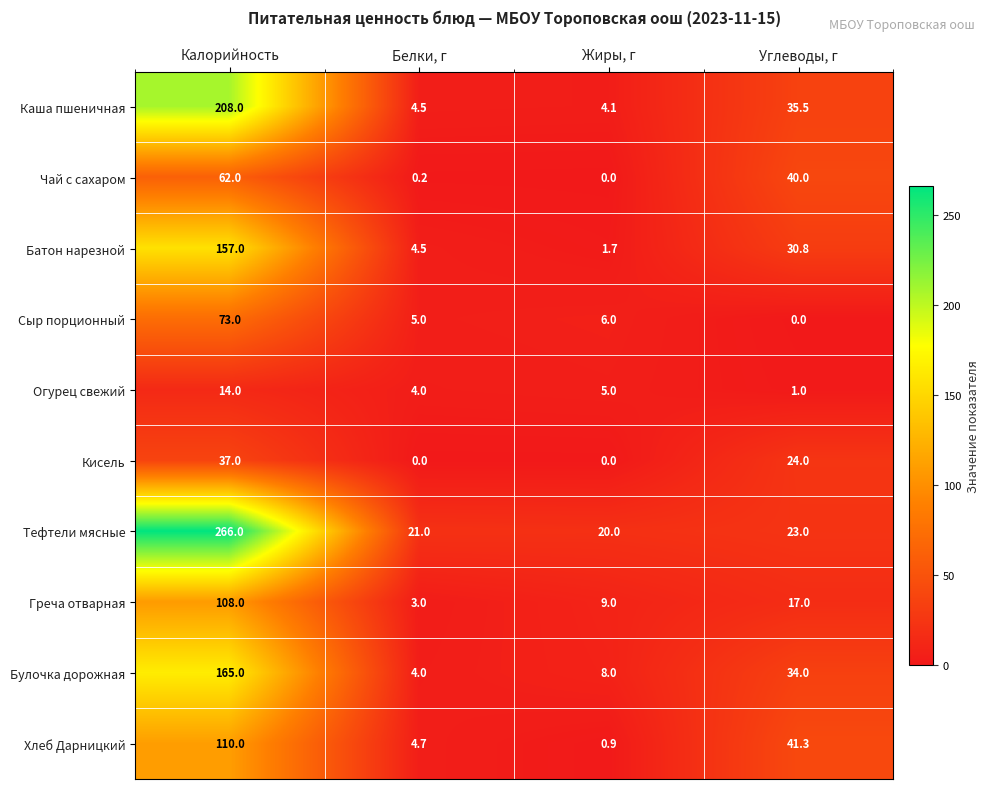

What is the maximum value for Огурец свежий?

14.0